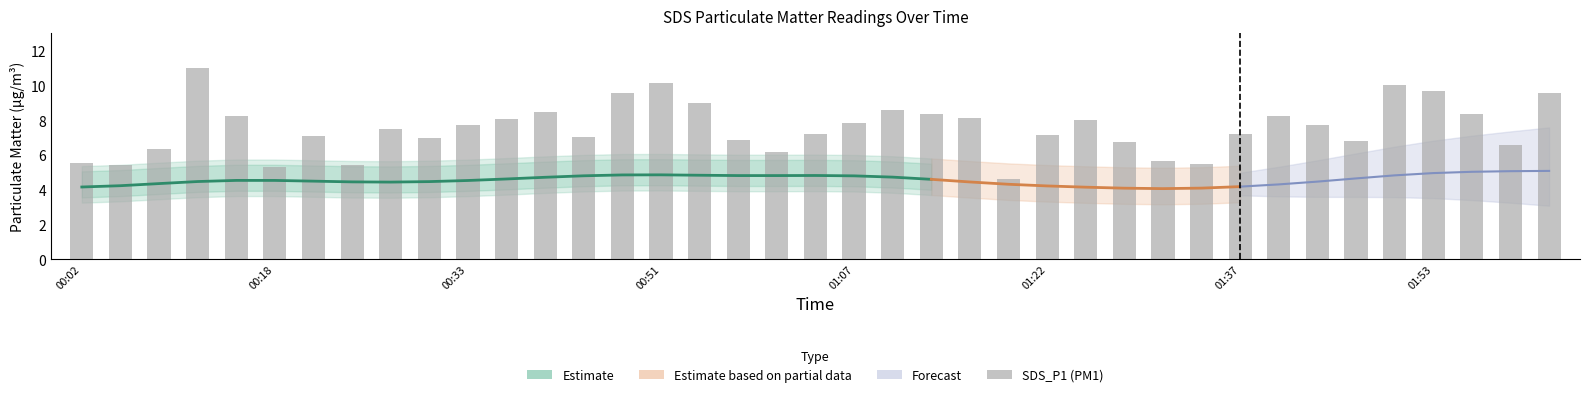

What is the value of the 29th bar from the left?

5.7